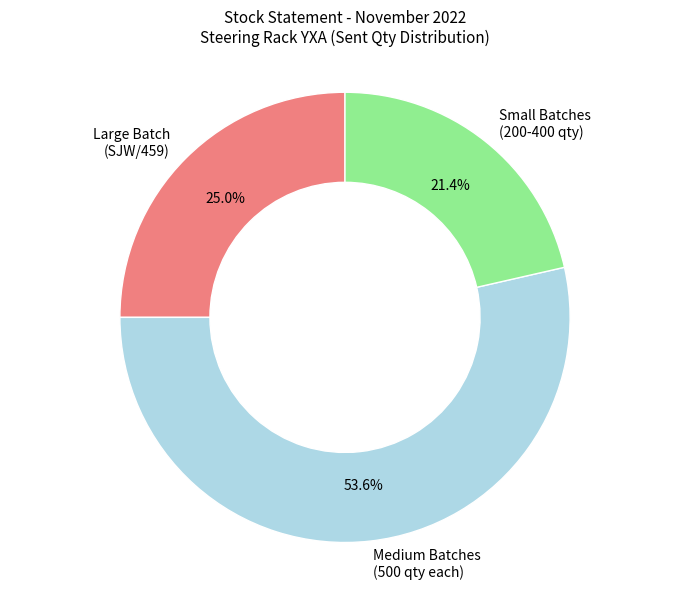

Count the number of slices in the pie.

3